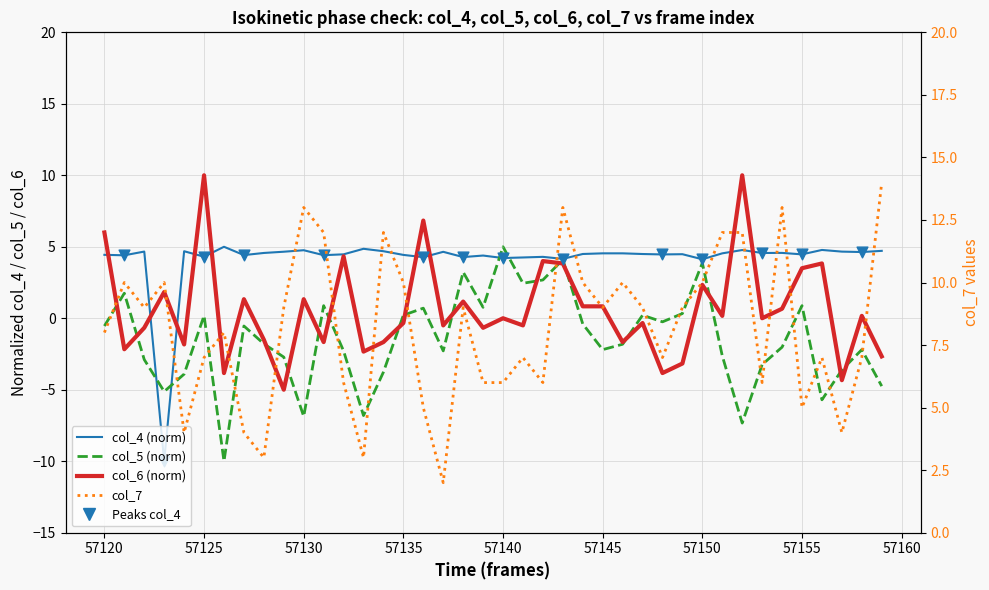

Is the value of col_7 at 35 greater than the value of col_5 at 11?

Yes